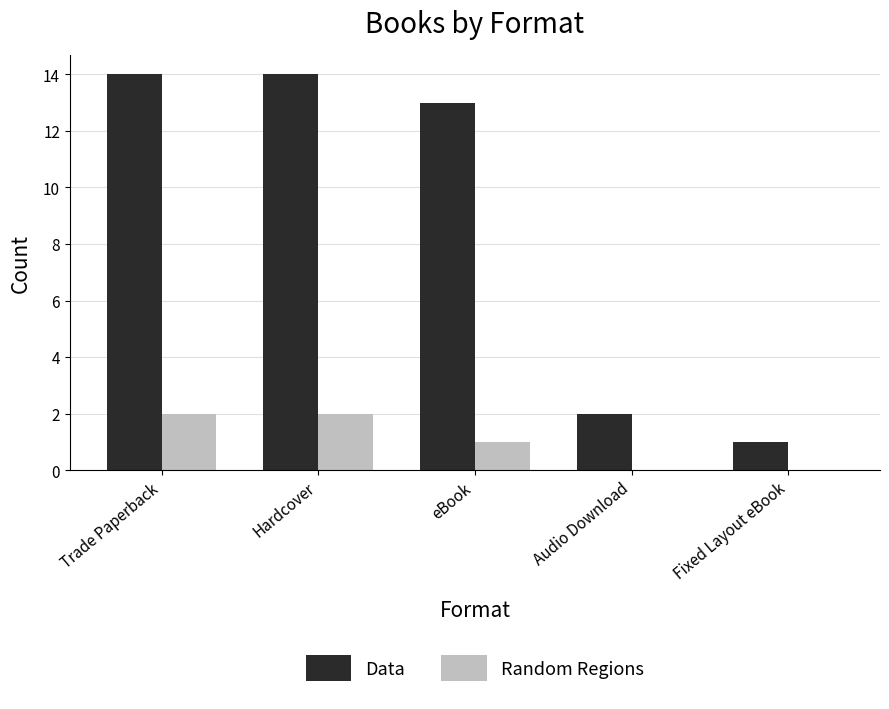

Which series has the largest total across all categories?

Data